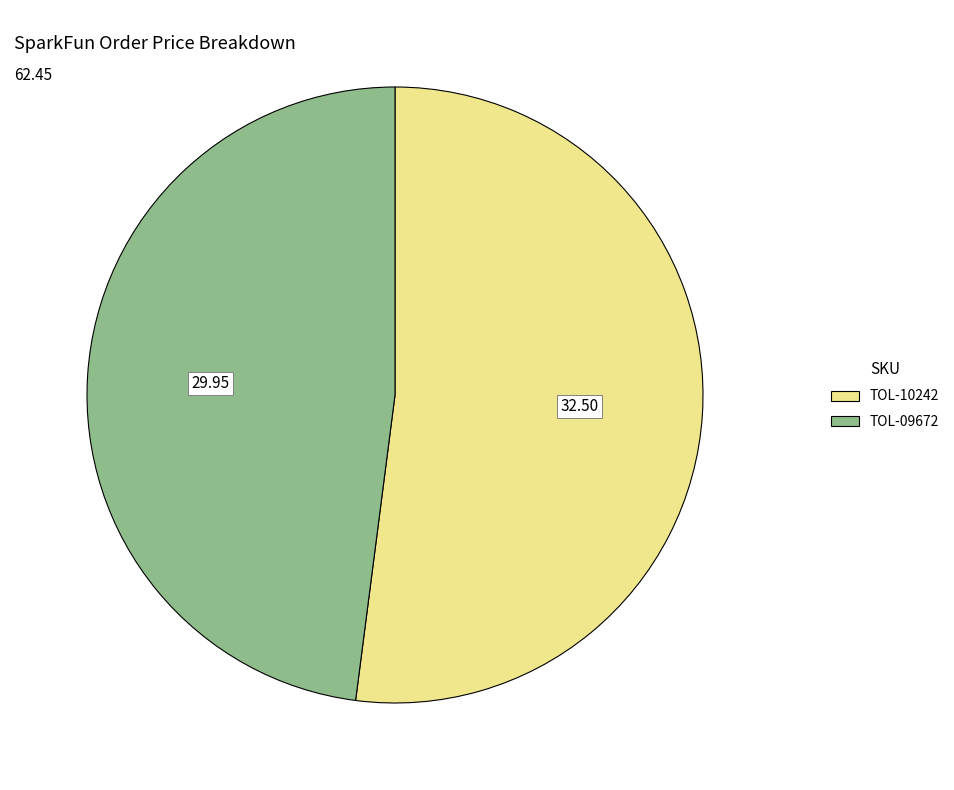

How many slices are in this pie chart?

2